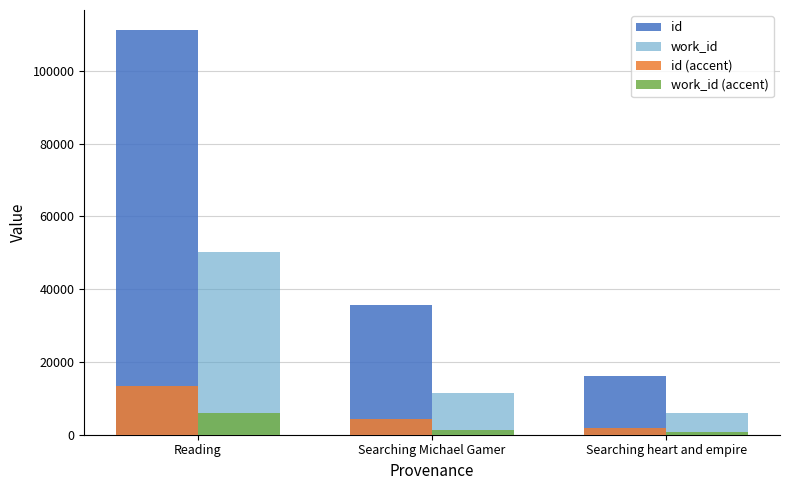

At which label does id reach its minimum?

Searching heart and empire